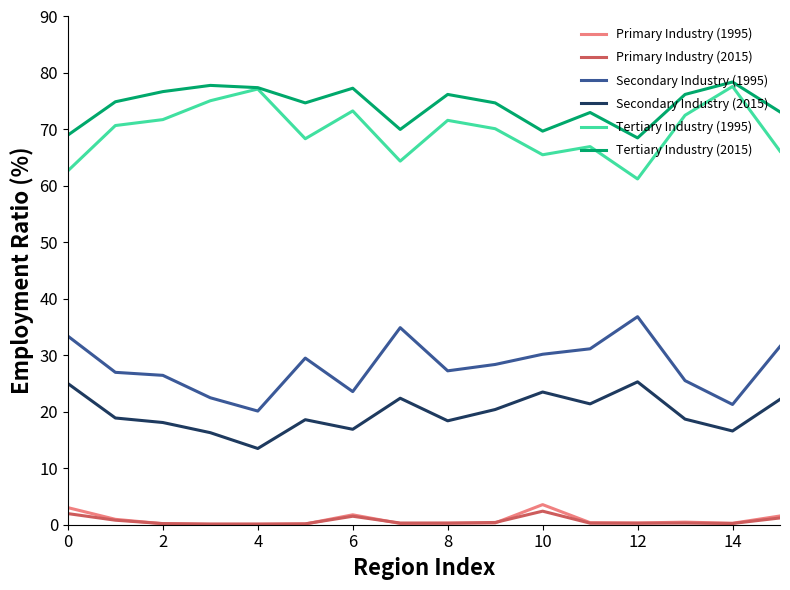

Does the chart have visible grid lines?

No